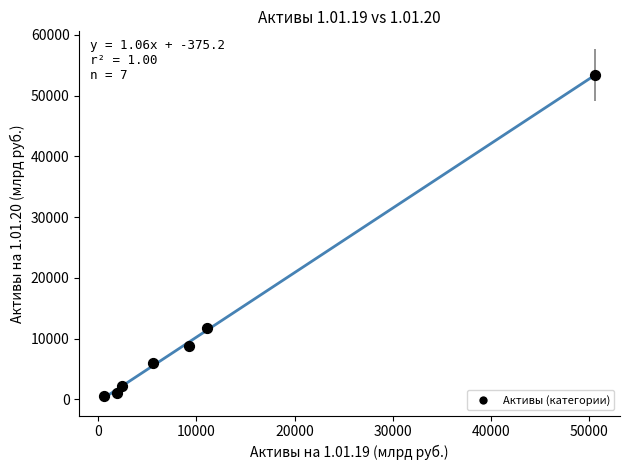

What Y value in the scatter plot is closest to 27017?

11685.3